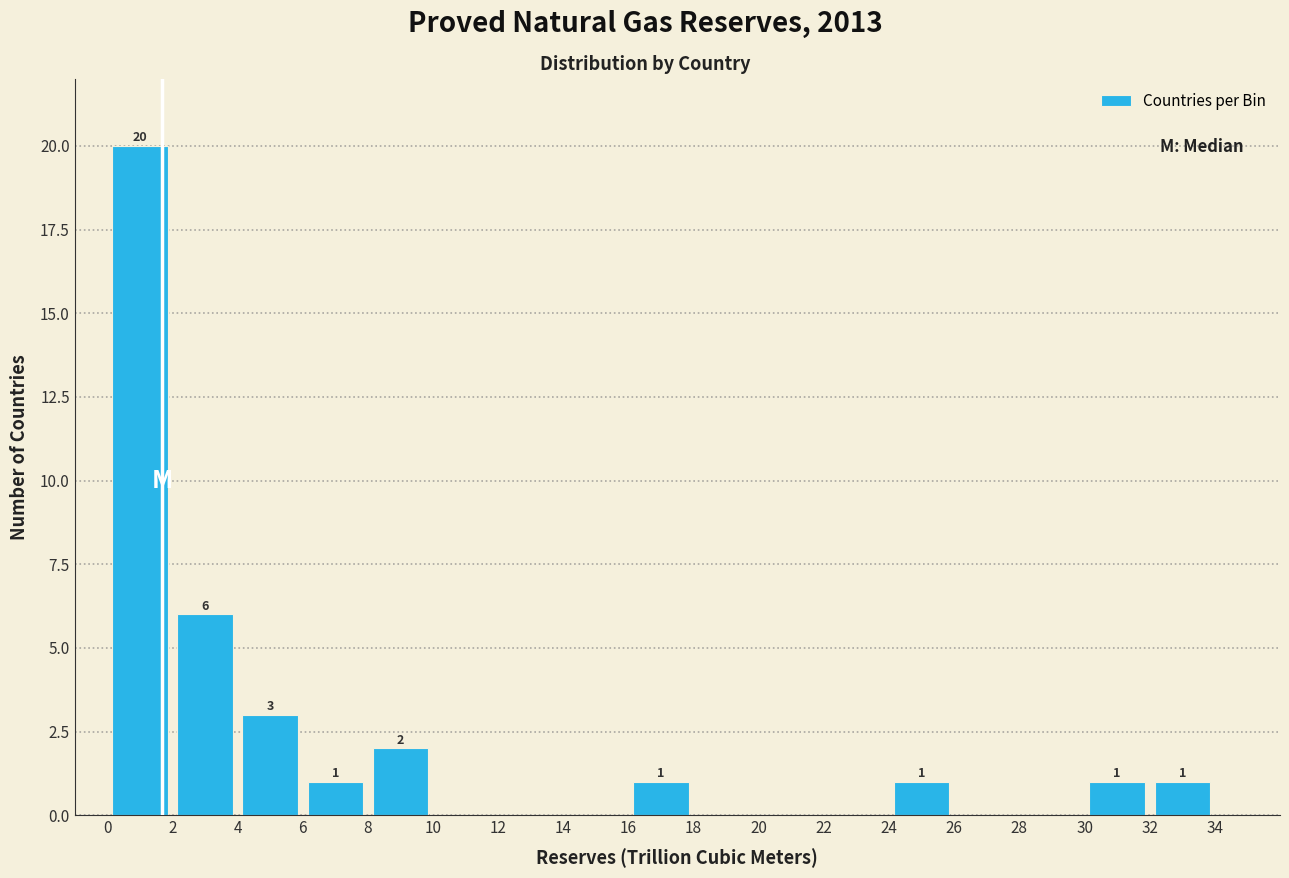

Over which range of the x-axis is the bar tallest?

0 to 2